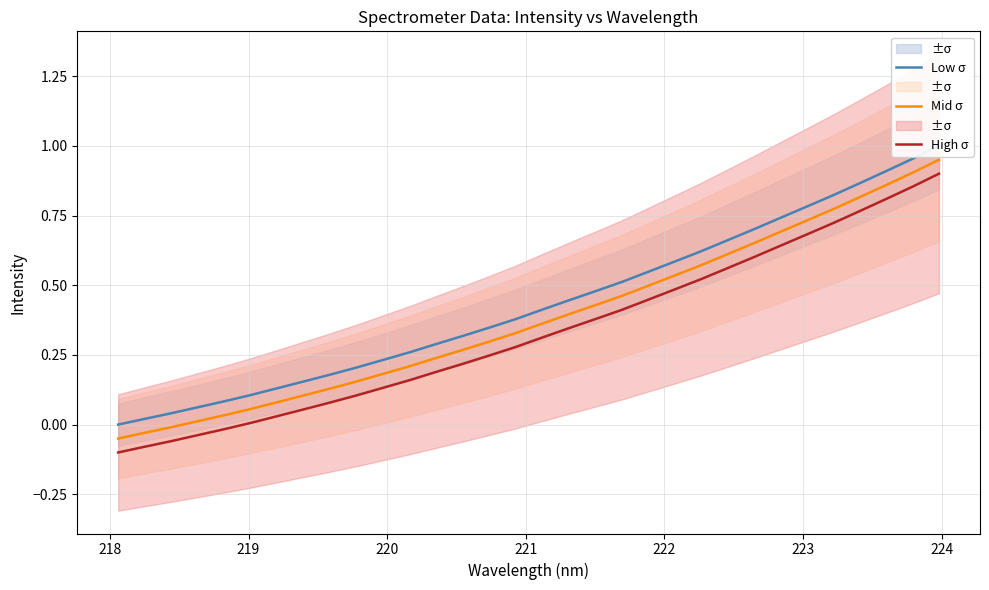

Count the number of data series in this chart.

3